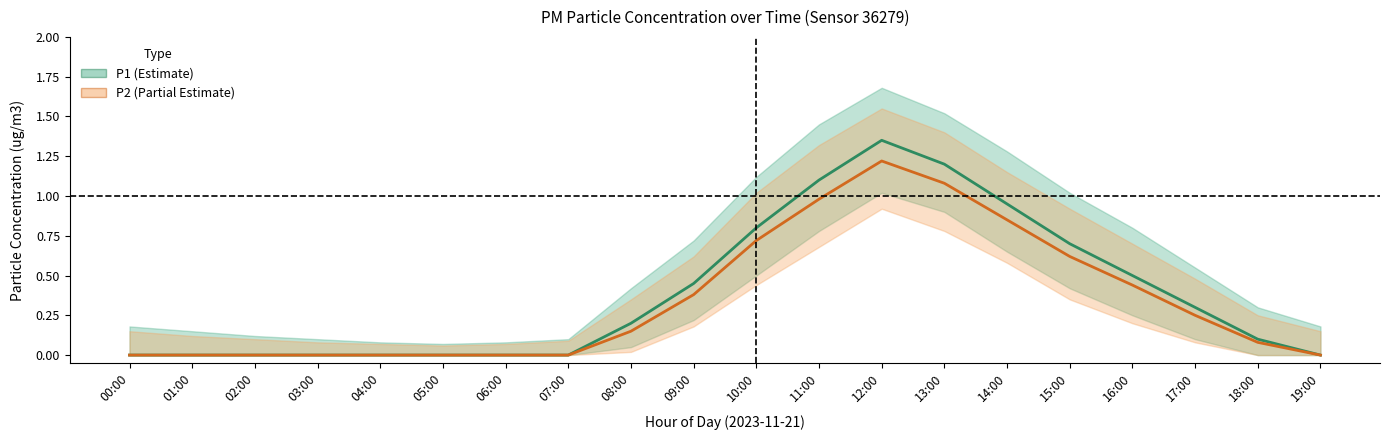

The value of P1 at 00:00 is 0.9. True or false?

False